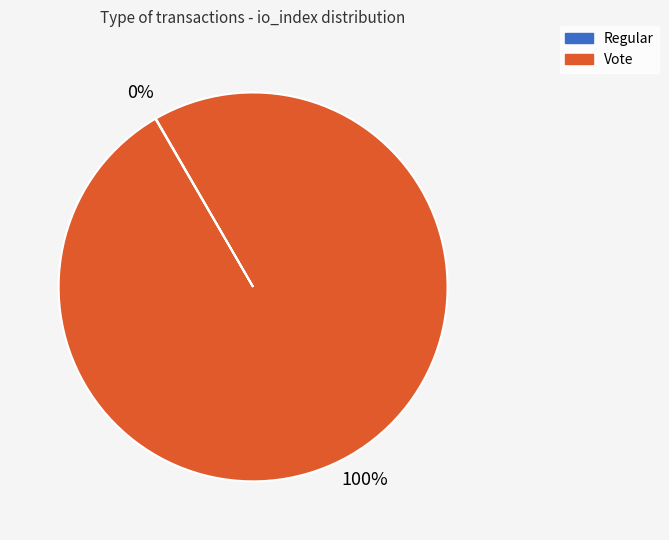

Does Vote account for over 50% of the chart?

Yes